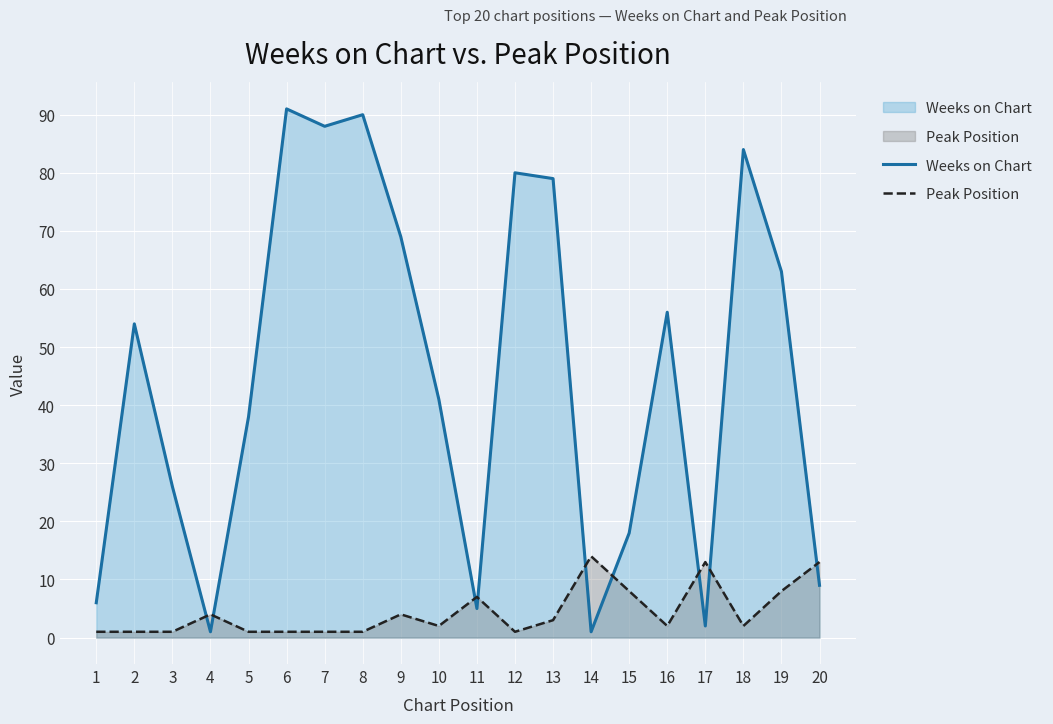

The value of Peak Position at 3 is 0. True or false?

False